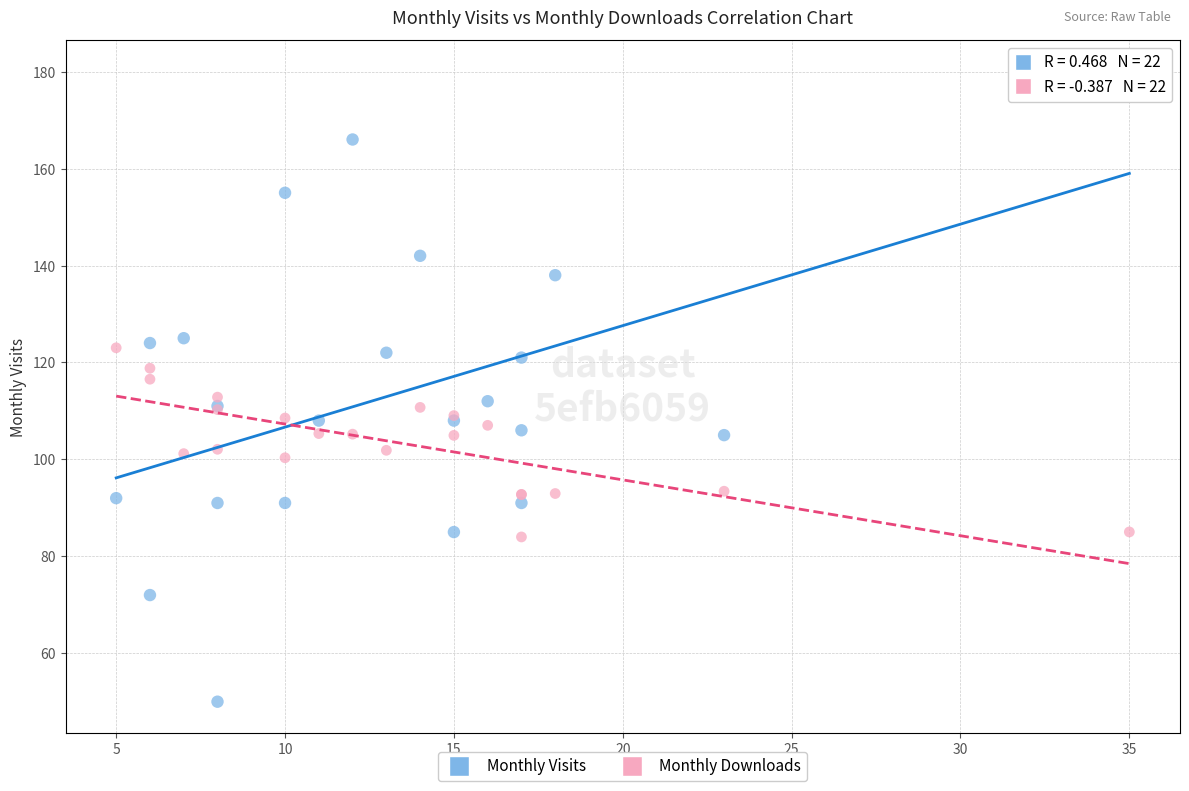

Which series contains the highest Y value?

Monthly Visits